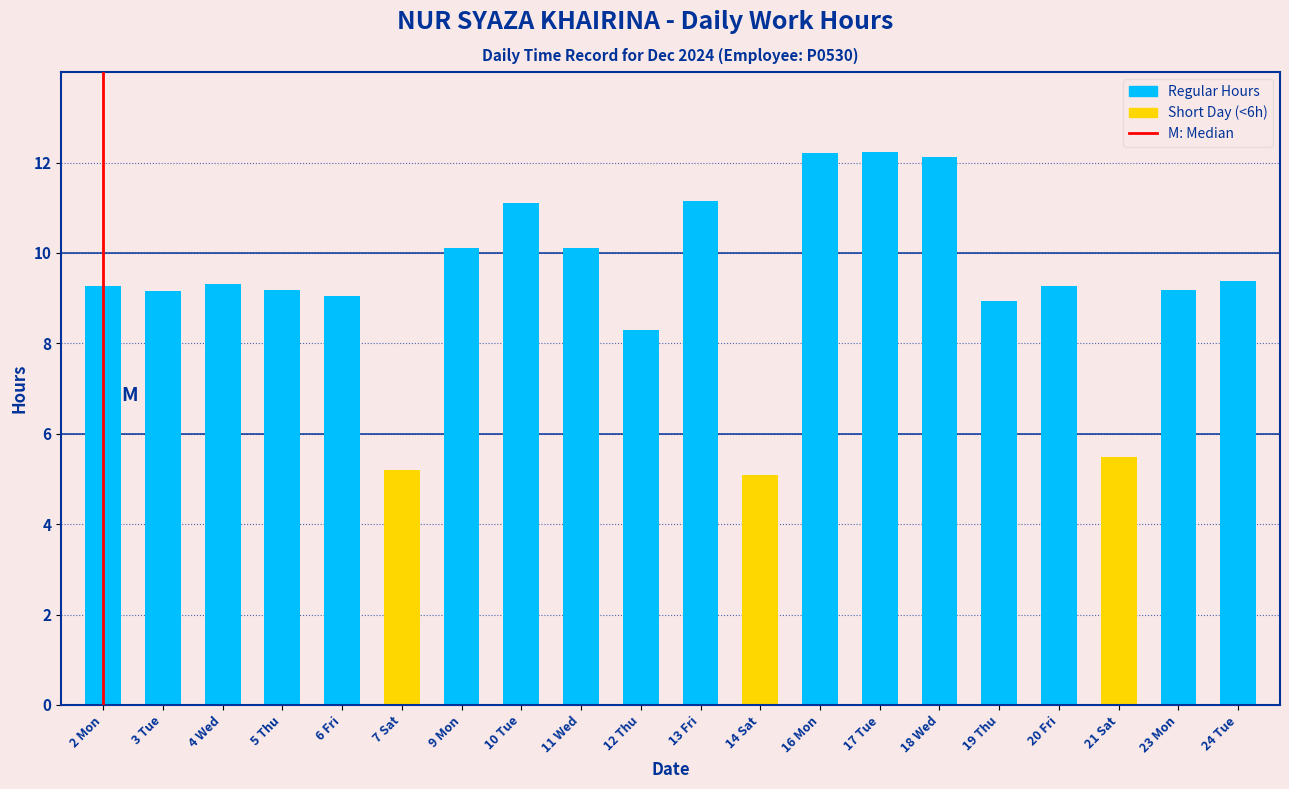

What is the difference between the maximum and minimum values?

7.2